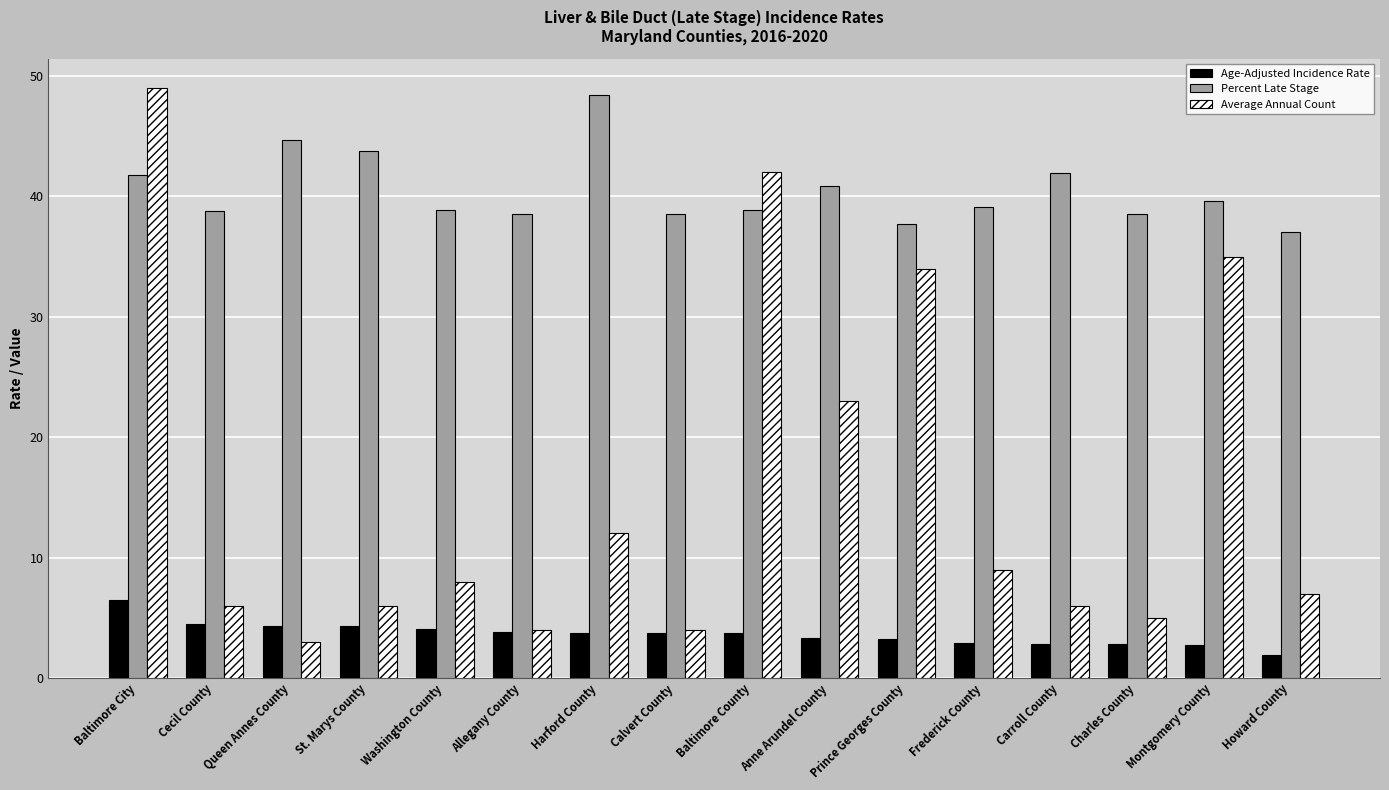

Is the value of Percent Late Stage at Montgomery County greater than the value of Average Annual Count at Howard County?

Yes